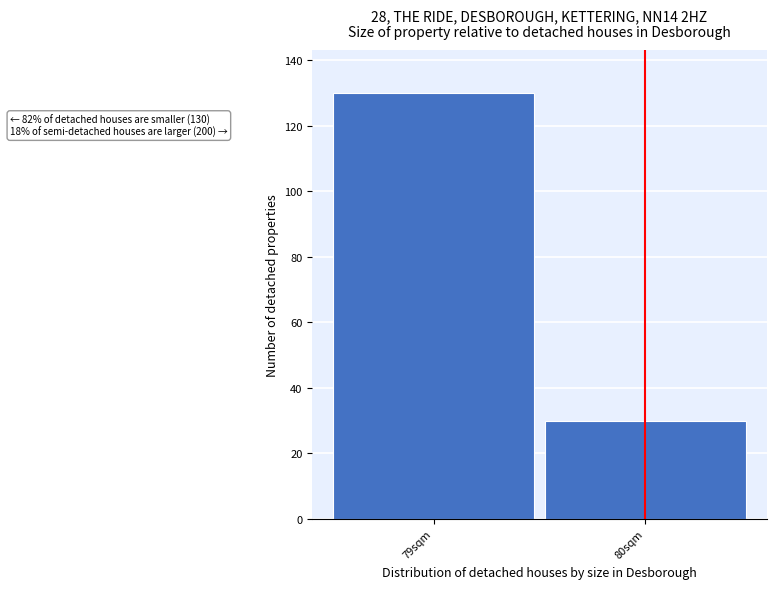

Reading left to right, transcribe all the data shown in this chart.

130	30